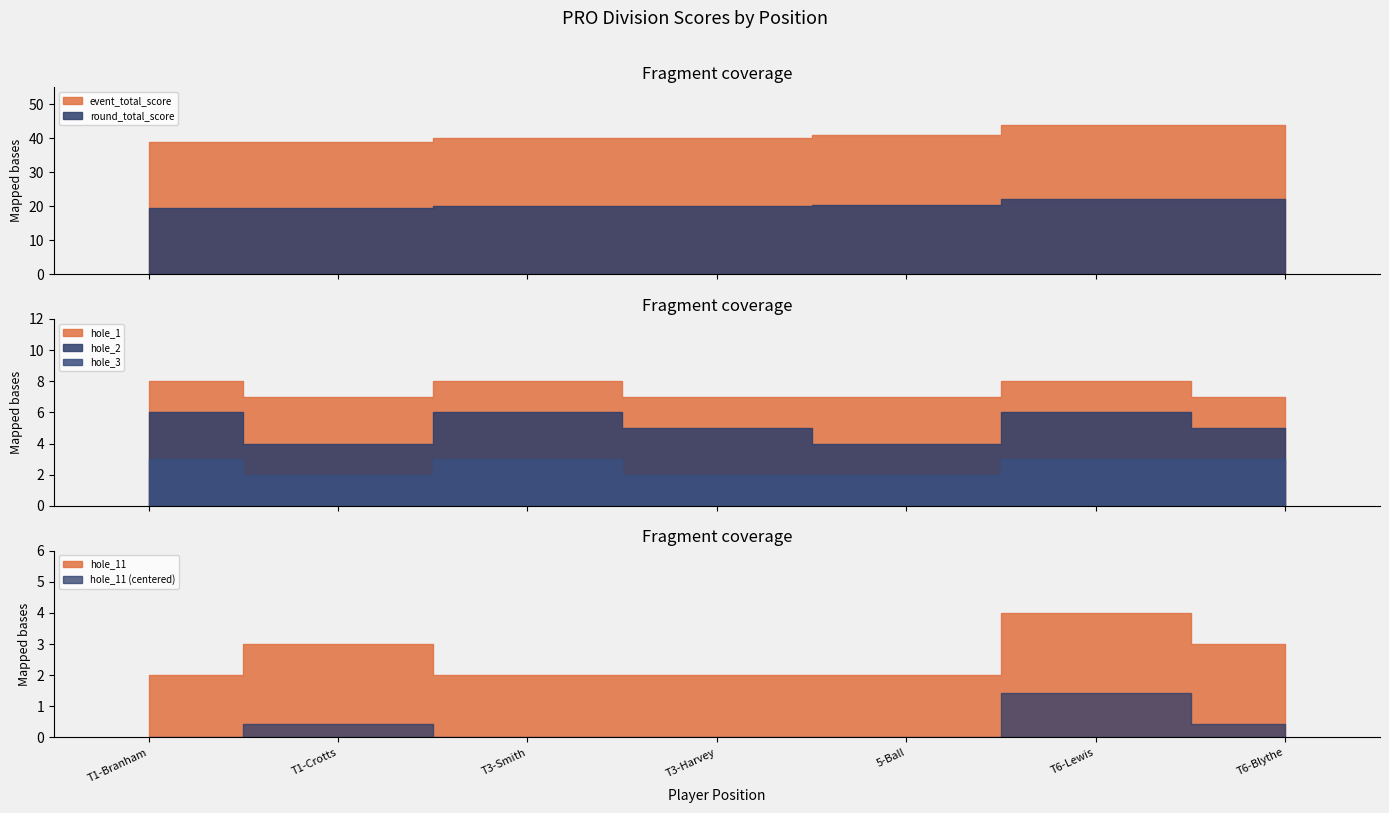

What is the greatest value displayed?

44